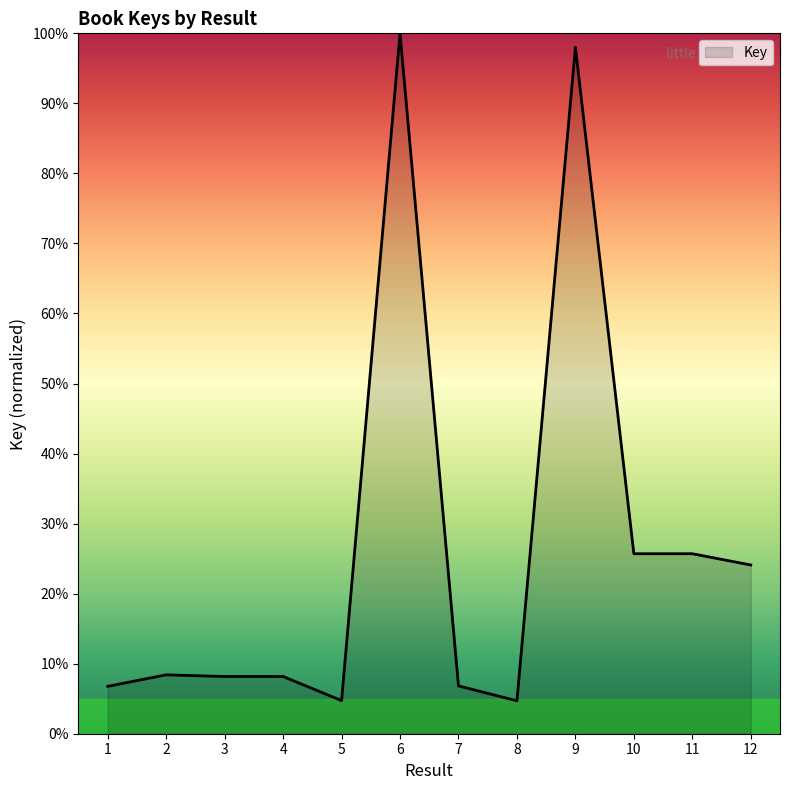

What is the change in value from 4 to 6?

+91.8